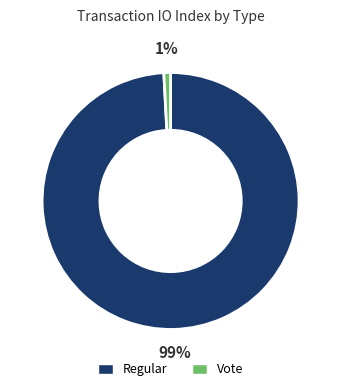

Between Vote and Regular, which is larger?

Regular